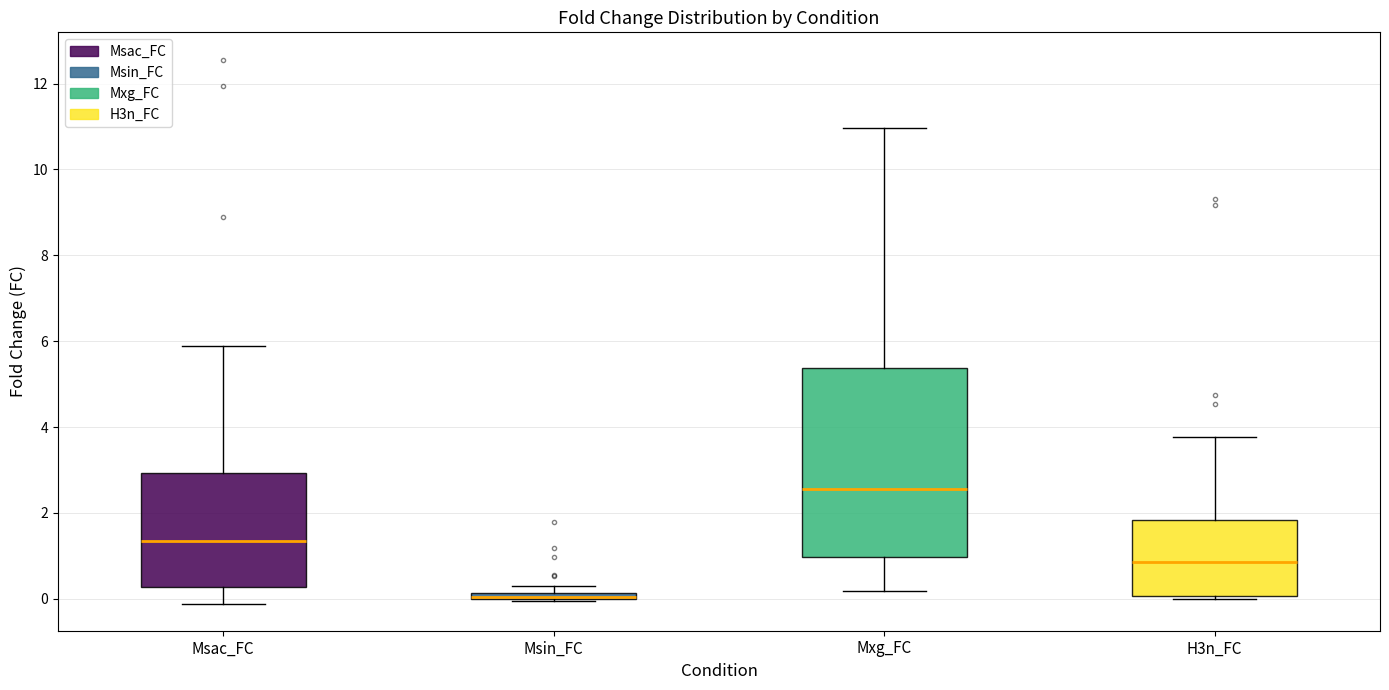

Where does the lower whisker of the box for Mxg_FC end on the y-axis? The values are not printed on the chart, so give them approximately, as read against the axis.

0.2